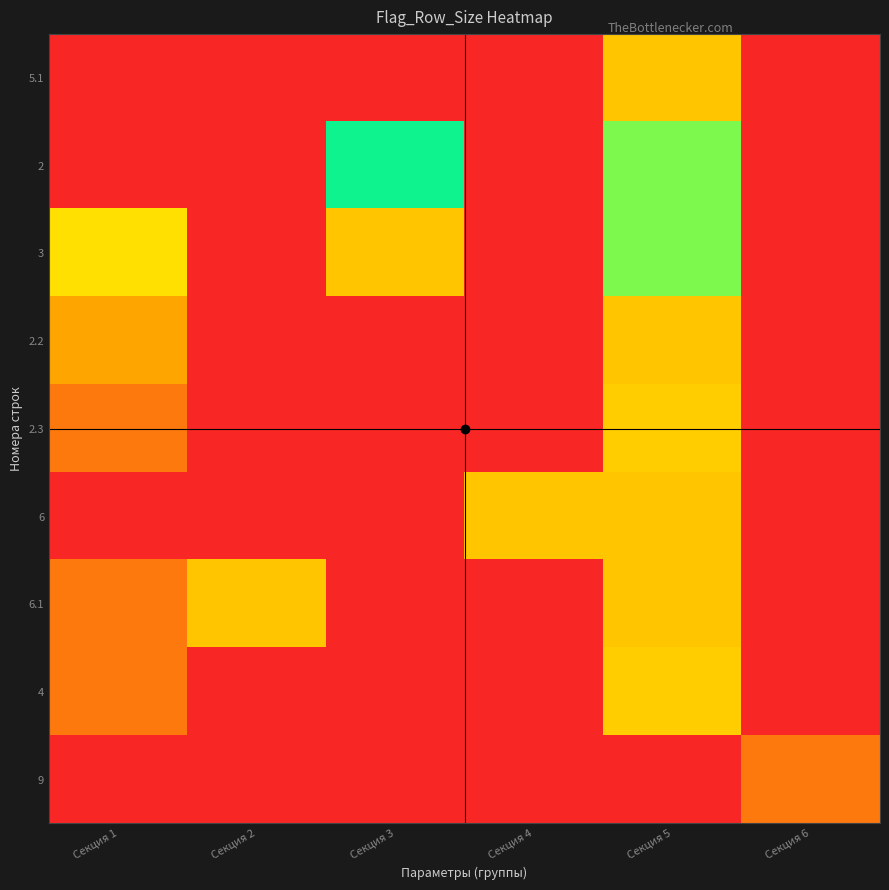

What is the spread (max minus min) of values at Секция 1?

26